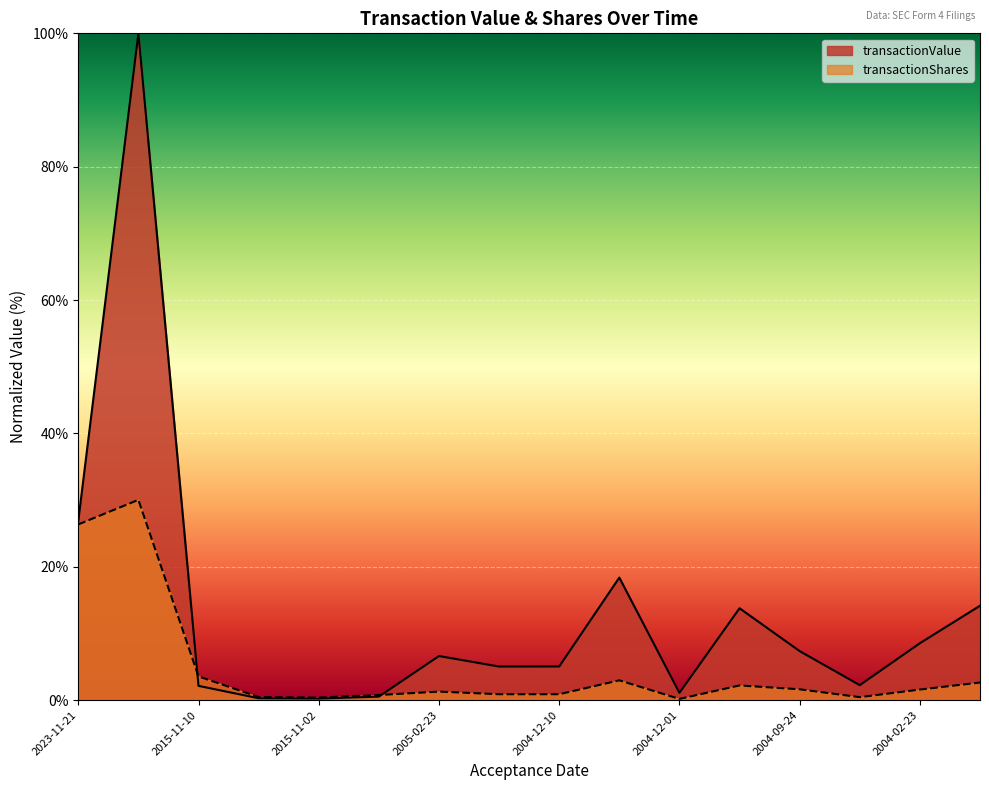

The transactionValue series shows 0.2 at 2015-11-02. True or false?

True